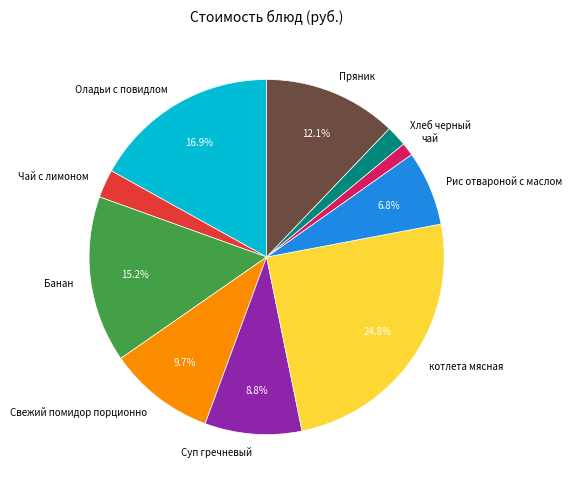

Rank the categories by value from highest to lowest.

котлета мясная, Оладьи с повидлом, Банан, Пряник, Свежий помидор порционно, Суп гречневый, Рис отвароной с маслом, Чай с лимоном, Хлеб черный, чай